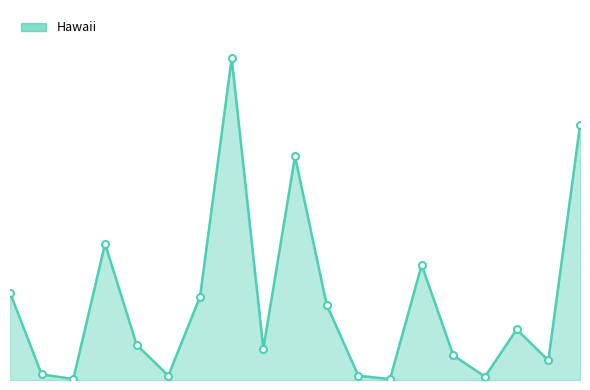

Rank the categories by value from highest to lowest.

Not Hispanic or Latino, Not Hispanic or Latino (18+), Population of one race, Asian alone, Asian alone (18+), White alone, Two or More Races, White alone (18+), Two or More Races (18+), Native Hawaiian and Other Pacific, Hispanic or Latino, Native Hawaiian Pacific (18+), Hispanic or Latino (18+), Black or African American alone, Some Other Race alone, Black or African American (18+), Some Other Race (18+), American Indian and Alaska Native, American Indian Alaska Native (18+)